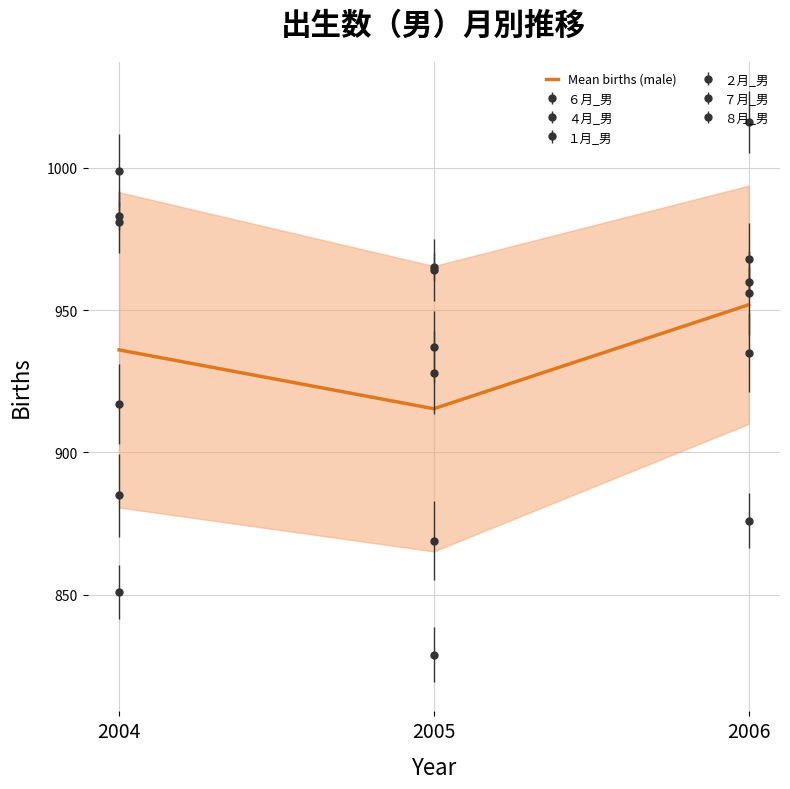

What is the approximate value at 2005?

915.3